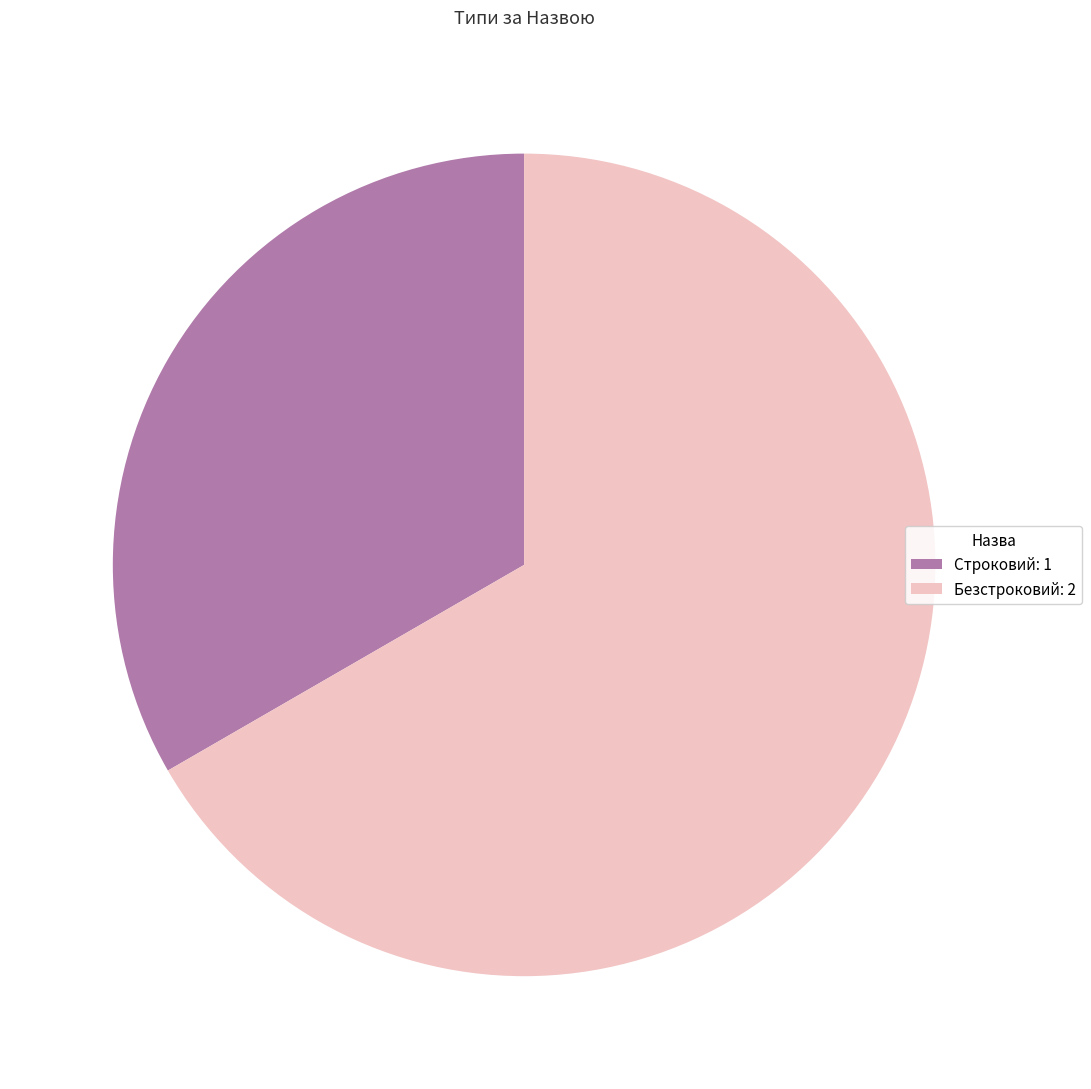

Does Строковий: 1 account for over 50% of the chart?

No